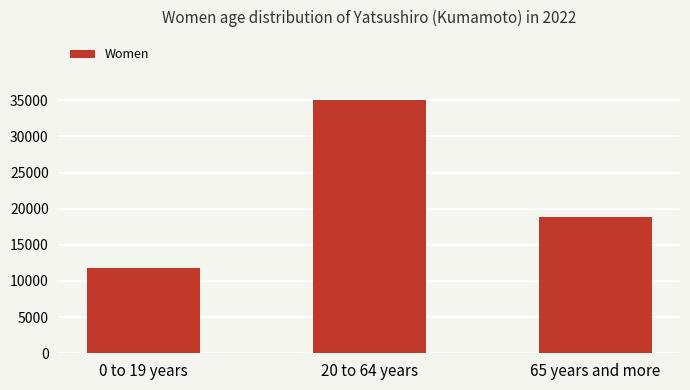

Which label corresponds to the smallest value in the chart?

0 to 19 years